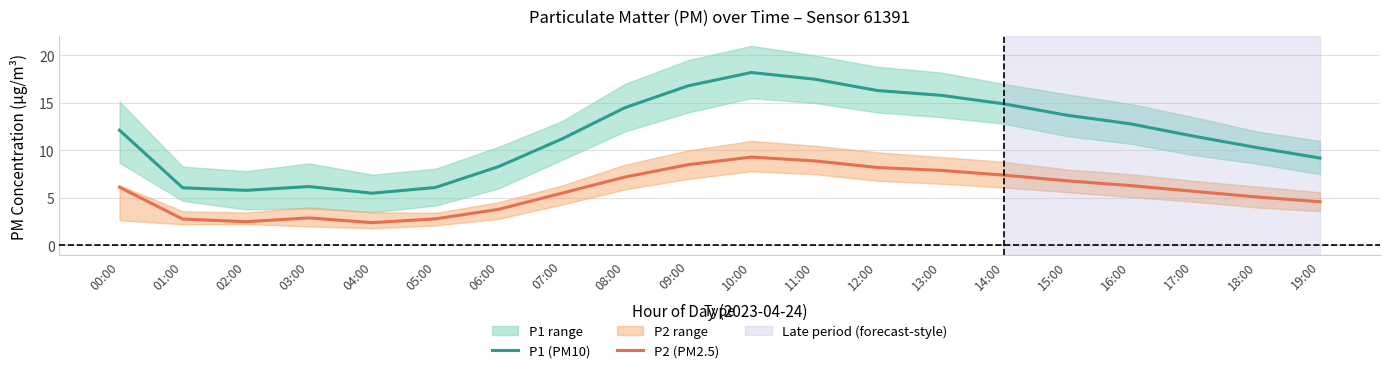

Count the number of categories in the chart.

20